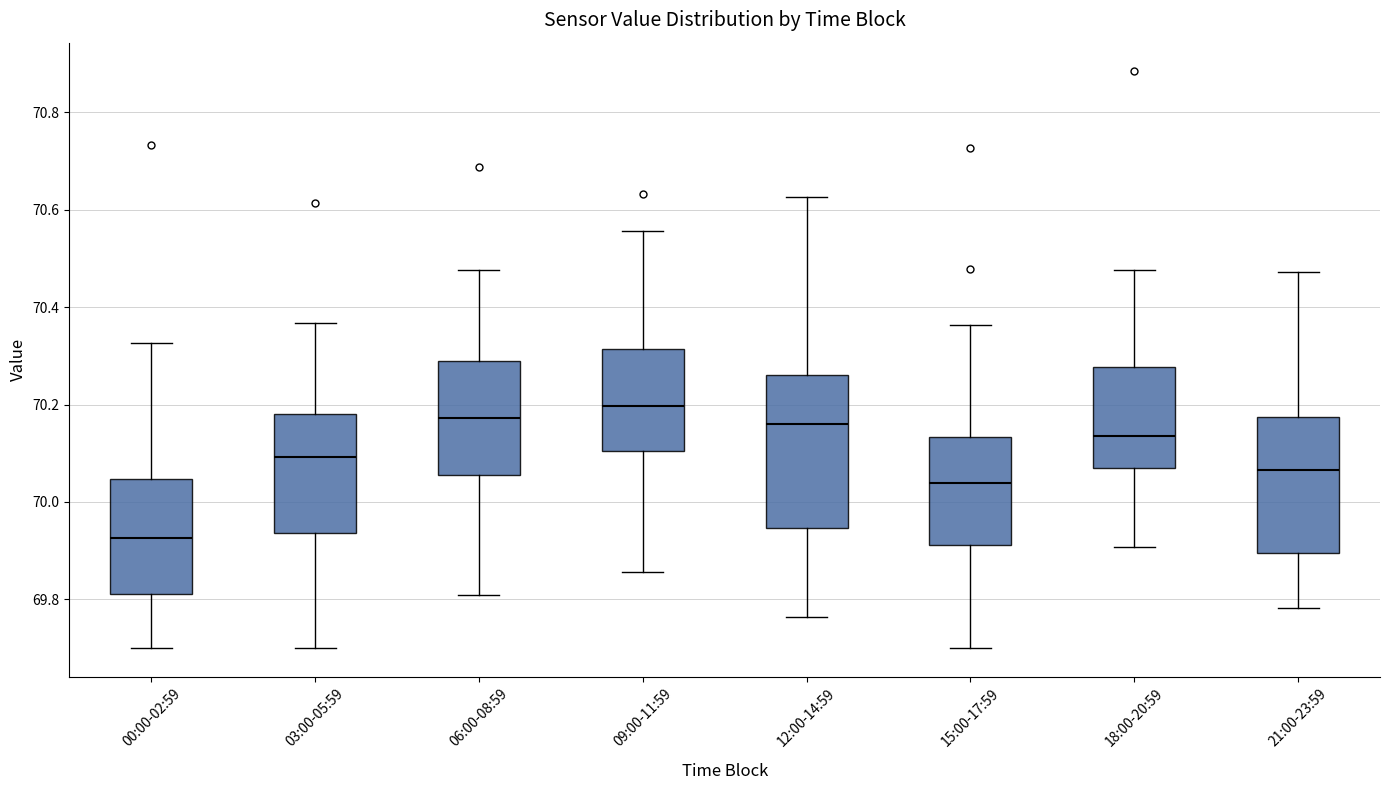

Where does the median line of the box for 00:00-02:59 sit on the y-axis? The values are not printed on the chart, so give them approximately, as read against the axis.

69.92